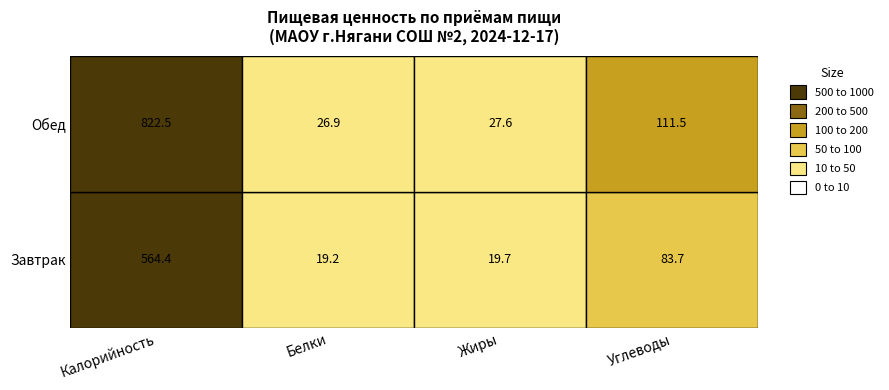

At which label does Обед first exceed 111?

Калорийность